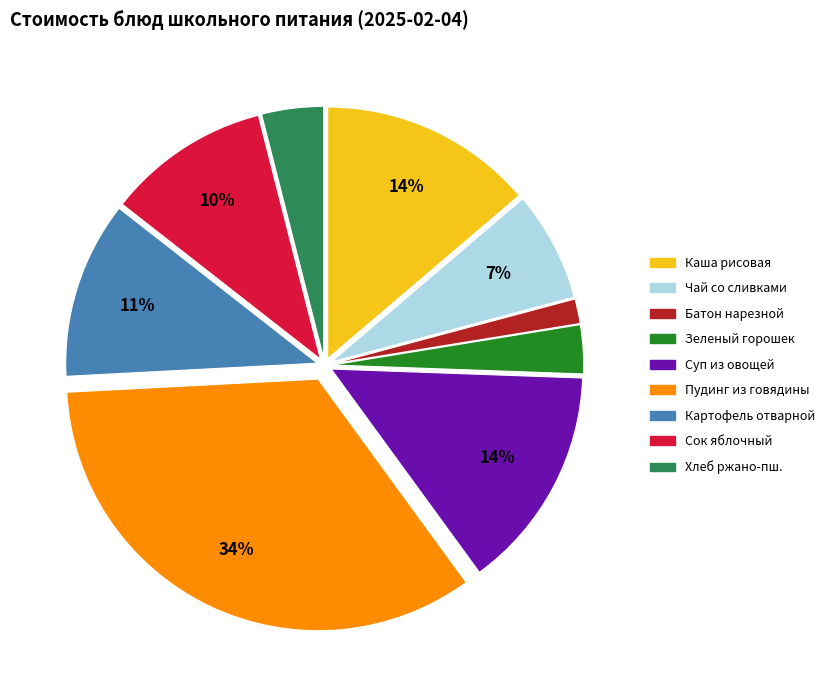

Is there a majority slice in this chart?

No